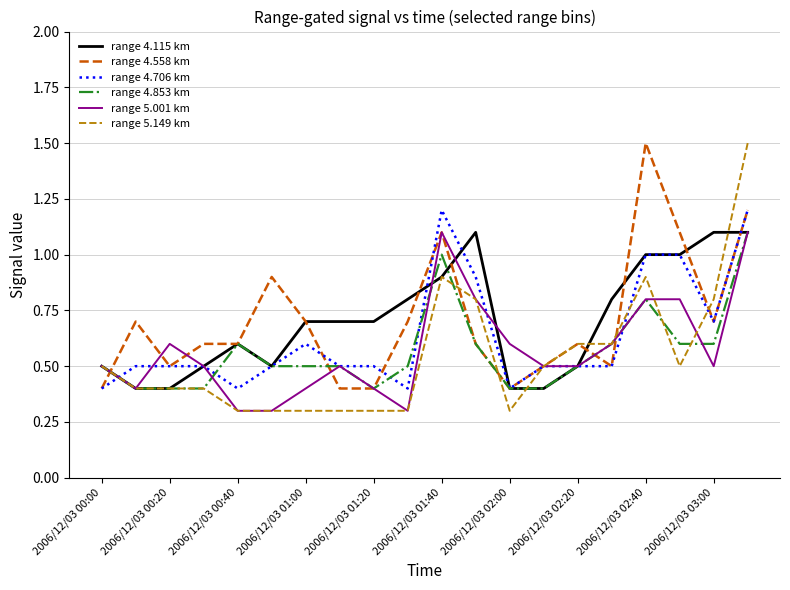

At how many categories does at least one series exceed 1?

6